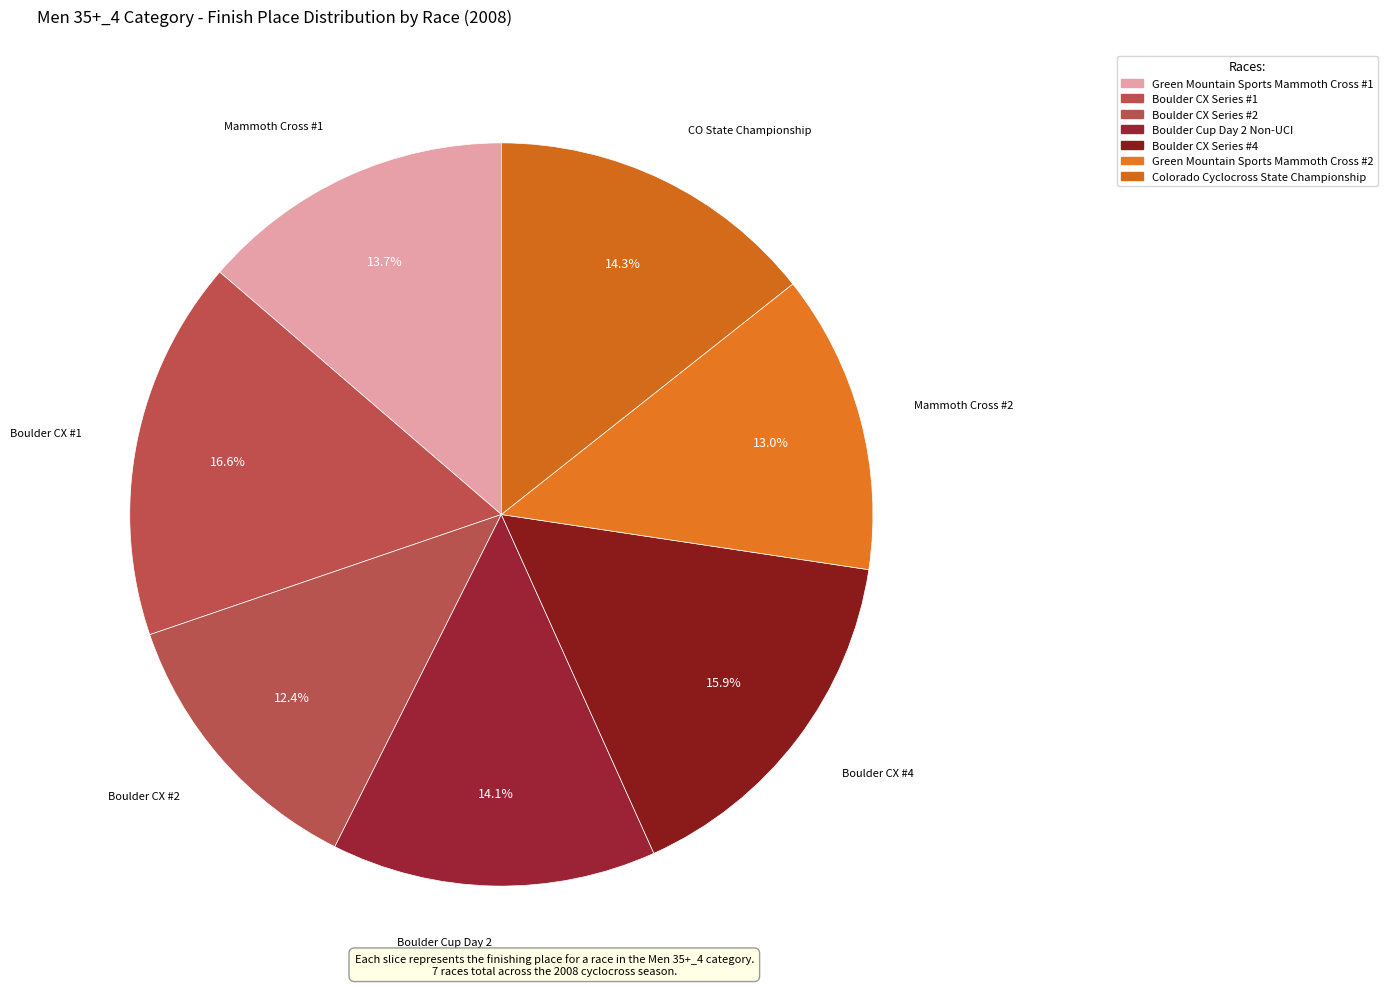

True or false: Colorado Cyclocross State Championship accounts for 5% of the total.

False